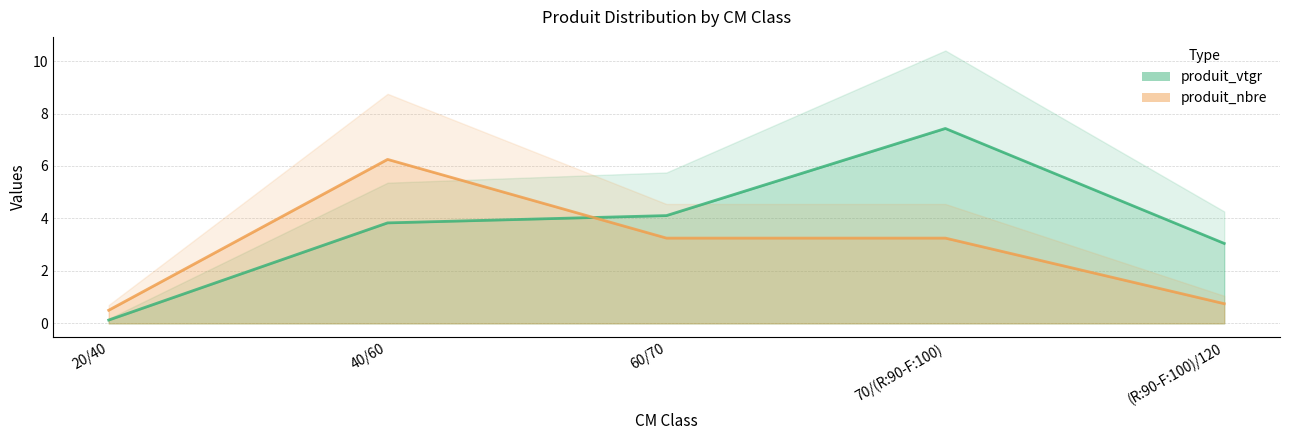

Which label corresponds to the smallest value in the chart?

20/40